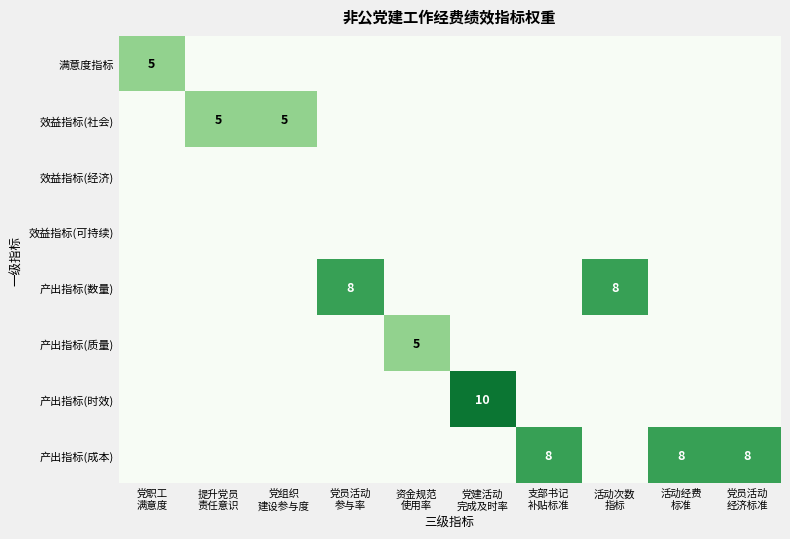

The value of 产出指标(质量) at 提升党员 责任意识 is 0. True or false?

True